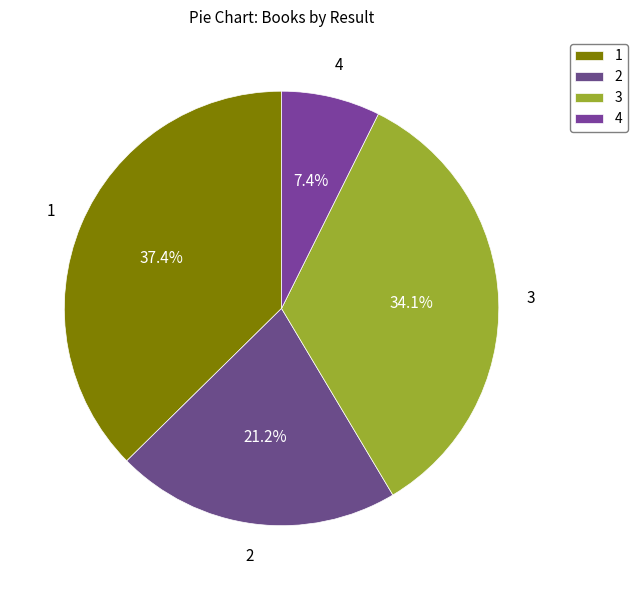

What percentage is the 1 slice, to the nearest percent?

37%